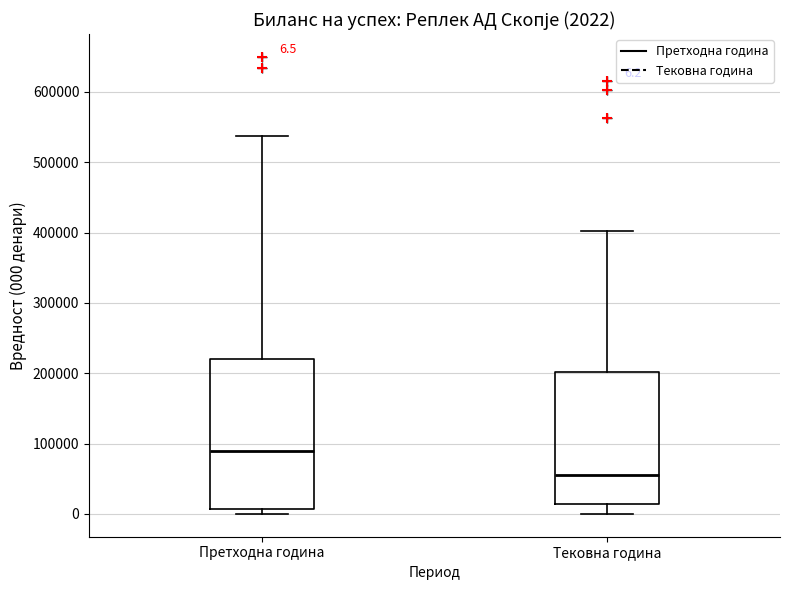

Which box's median line is the lowest?

Тековна година